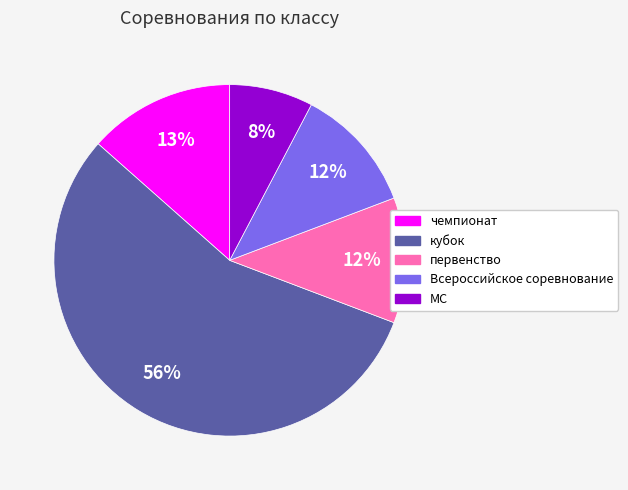

Combined, do чемпионат and кубок account for over 50%?

Yes